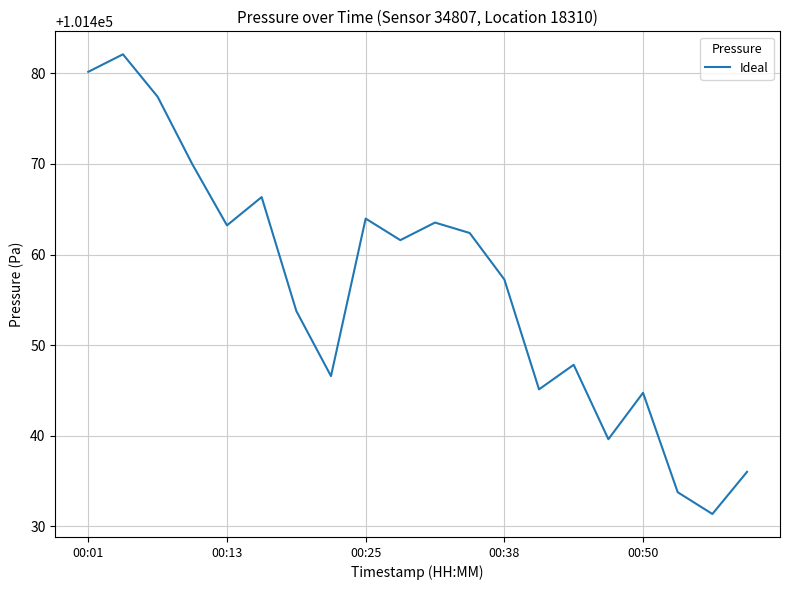

What is the minimum value shown in the chart?

101431.4